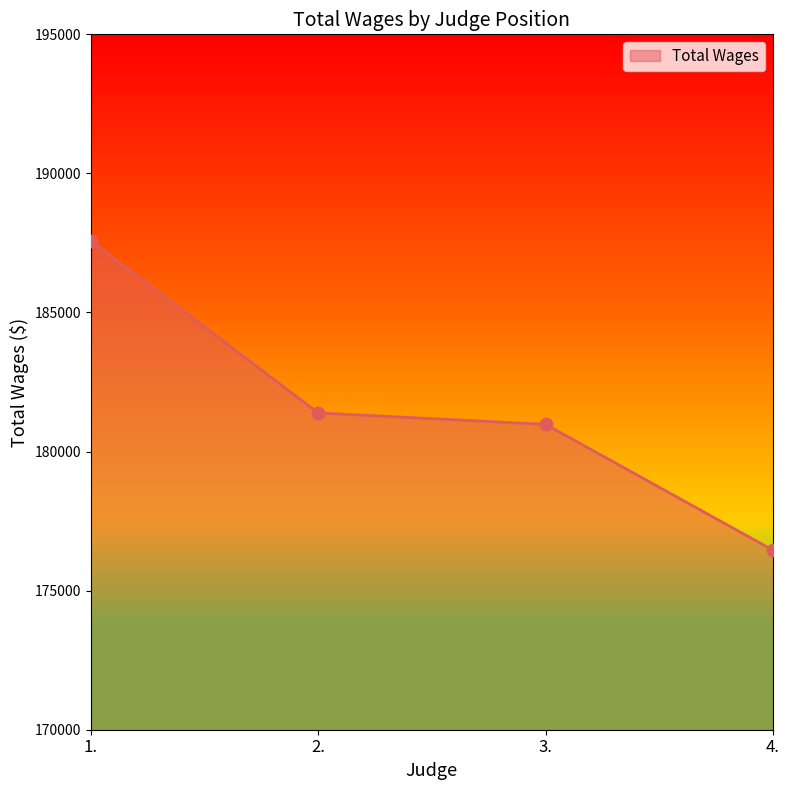

What is the ratio of the value at 2. to the value at 3.?

1.0